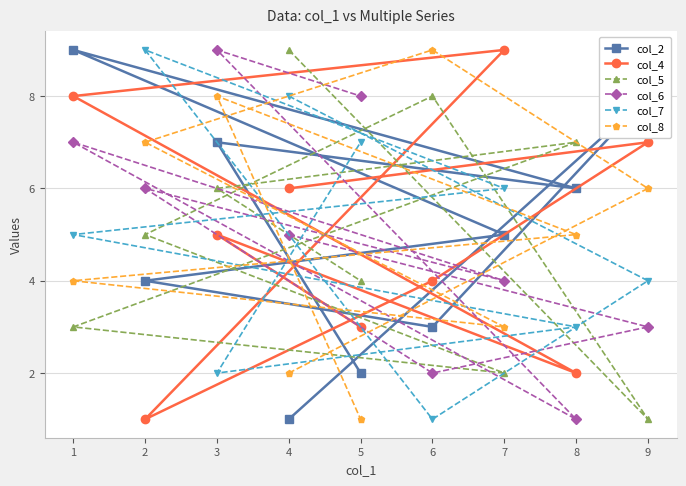

What is the minimum value for col_5?

1